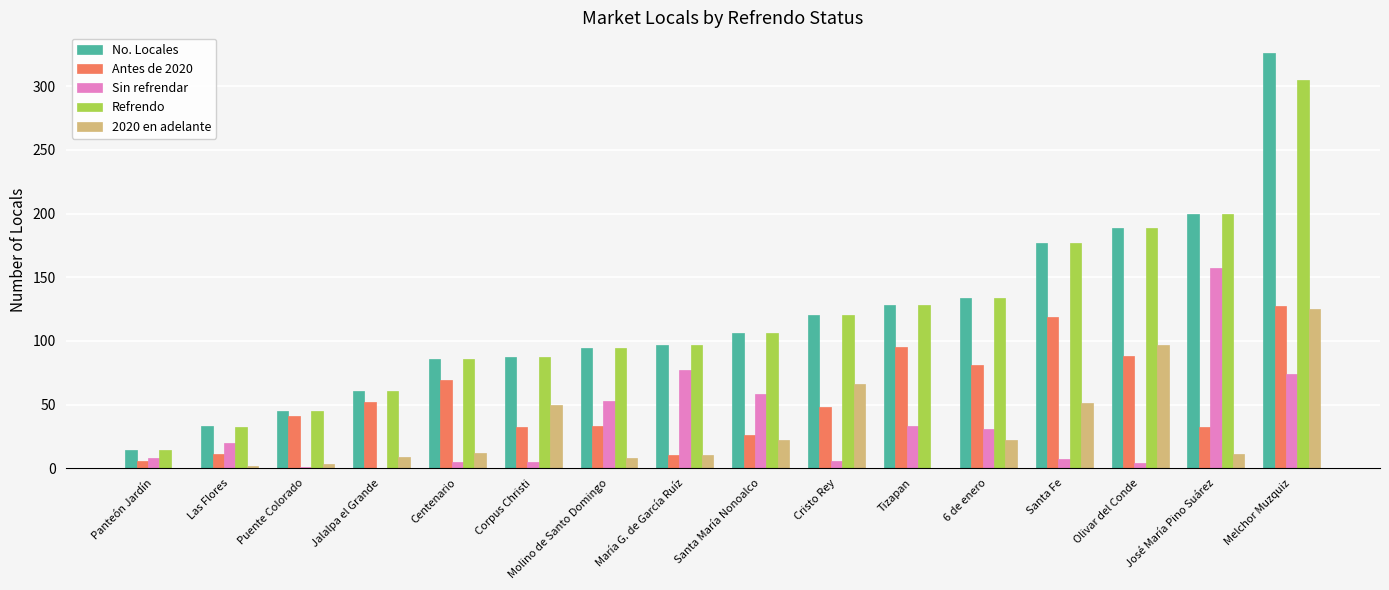

At which label does Sin refrendar reach its peak?

José María Pino Suárez